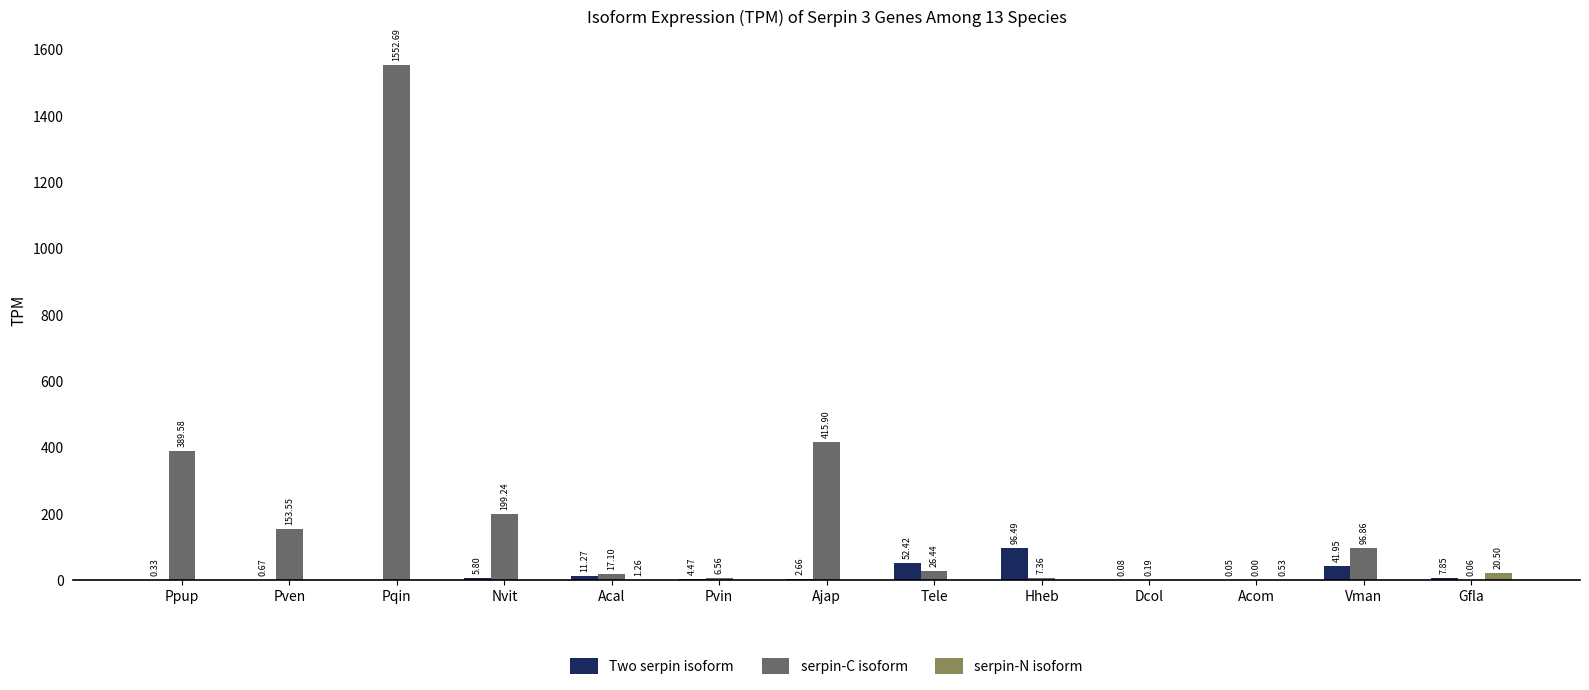

Which series has the largest total across all categories?

serpin-C isoform